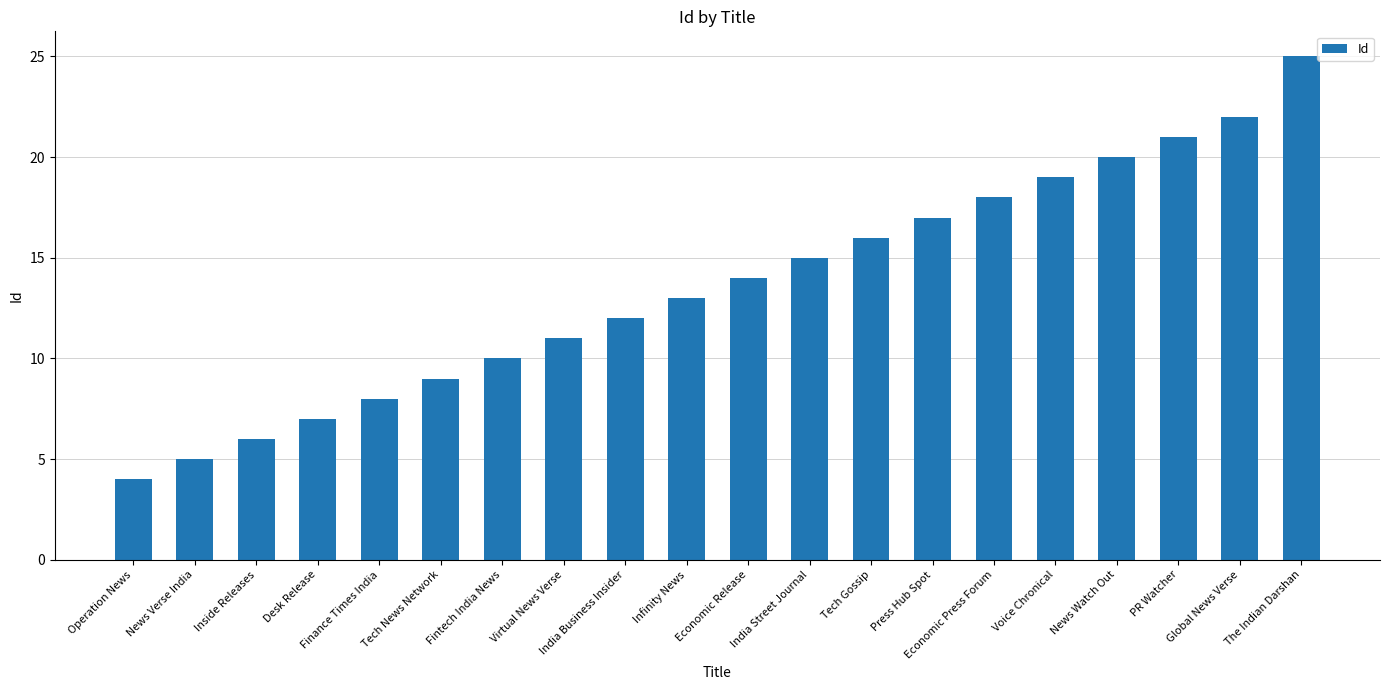

How many data points does each series have?

20